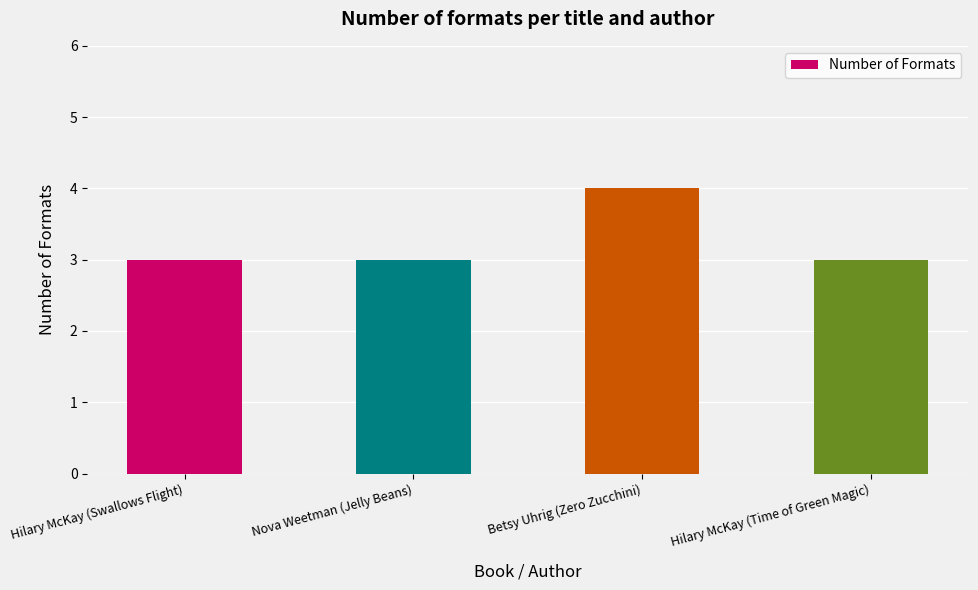

The value at Hilary McKay (Swallows Flight) is 4. True or false?

False